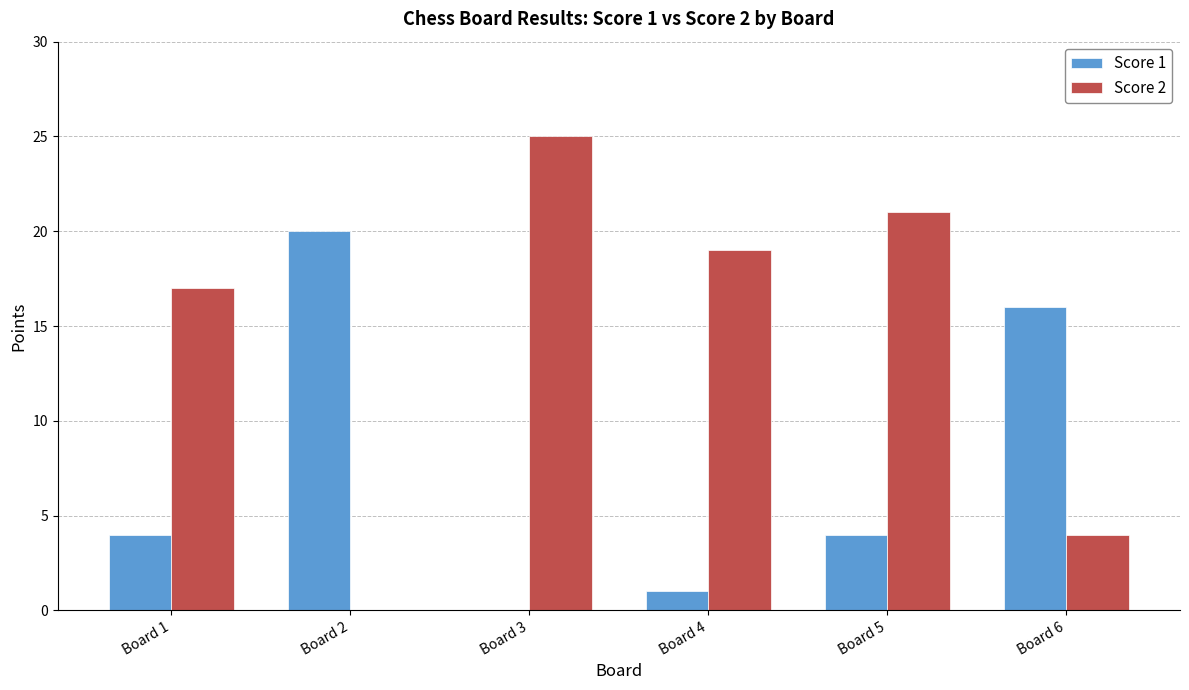

True or false: Score 2 has a value of 0 at Board 2.

True